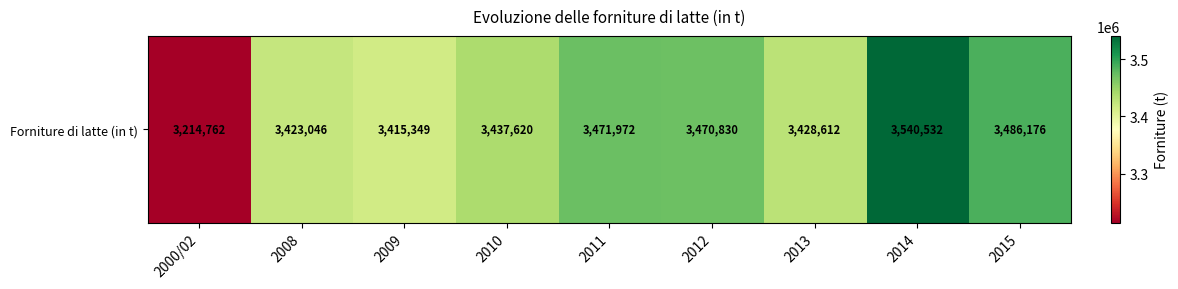

How many categories are shown in the chart?

9